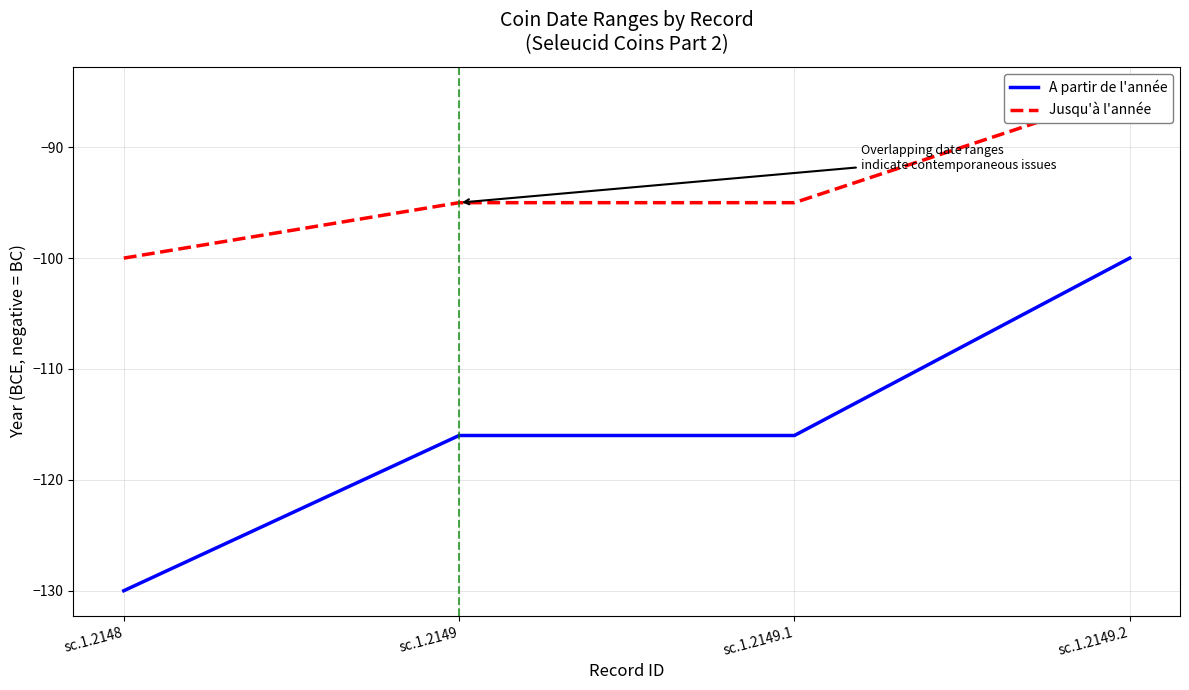

Reading left to right, list all the values displayed in this chart.

A partir de l'année: -130	-116	-116	-100
Jusqu'à l'année: -100	-95	-95	-85